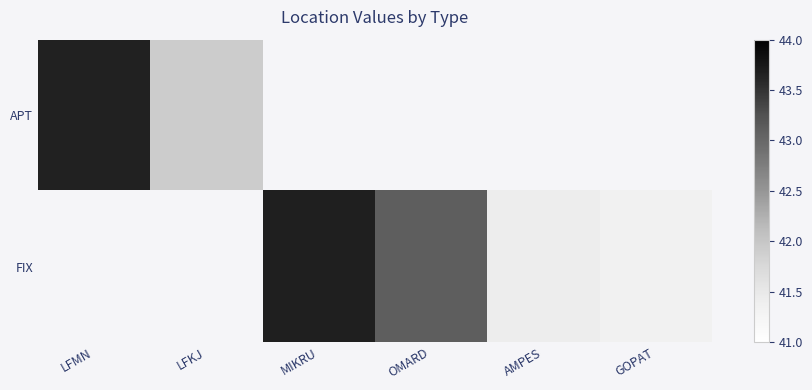

Rank the categories by APT value from highest to lowest.

LFMN, LFKJ, MIKRU, OMARD, AMPES, GOPAT